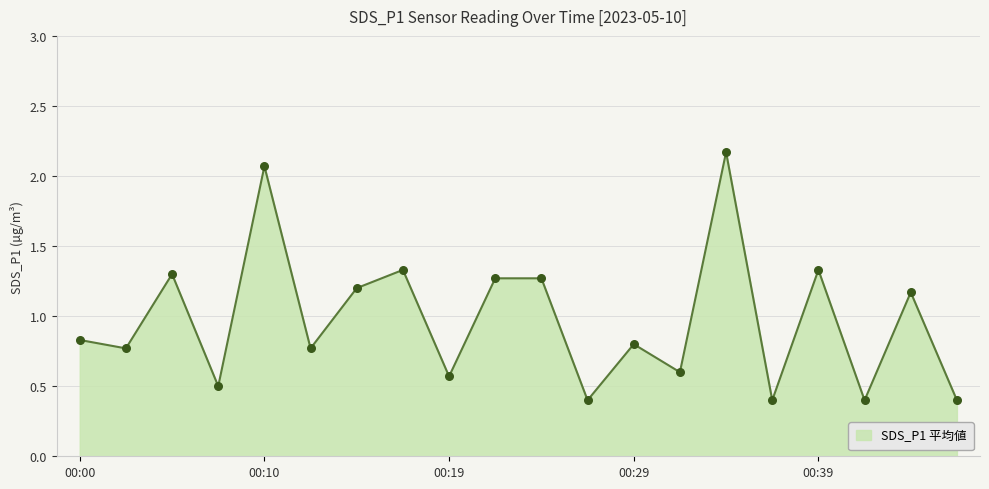

What is the difference between the maximum and minimum values?

1.8